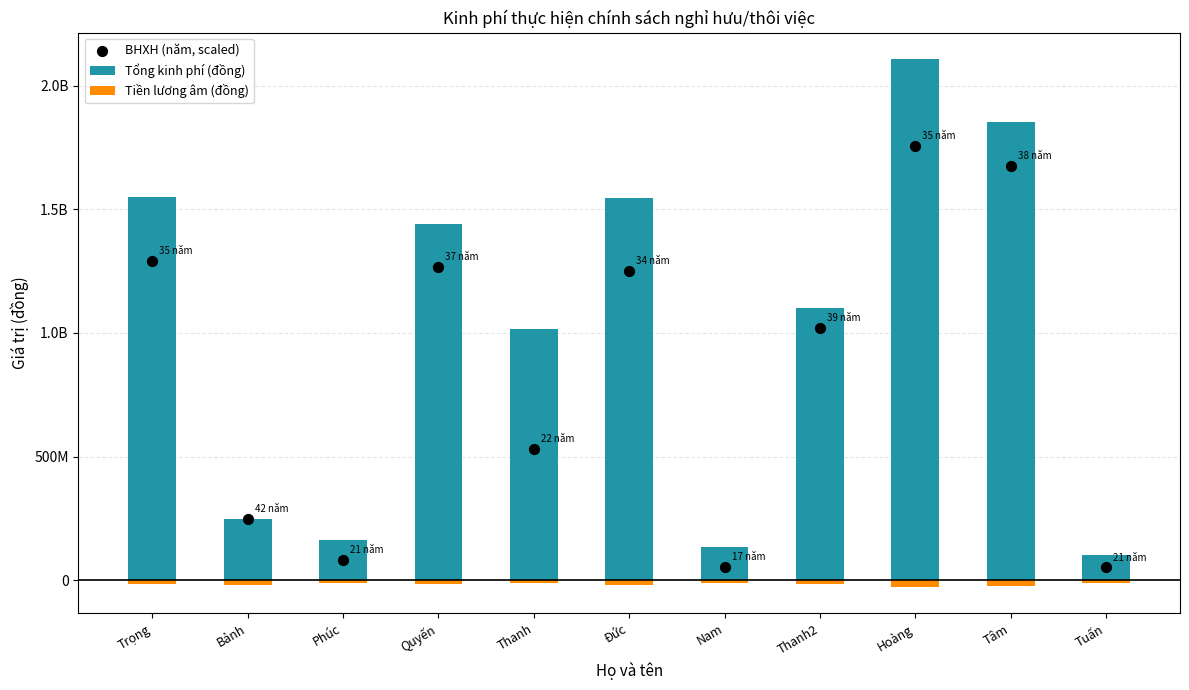

What is the total value across all series at Phúc?

233415000.0